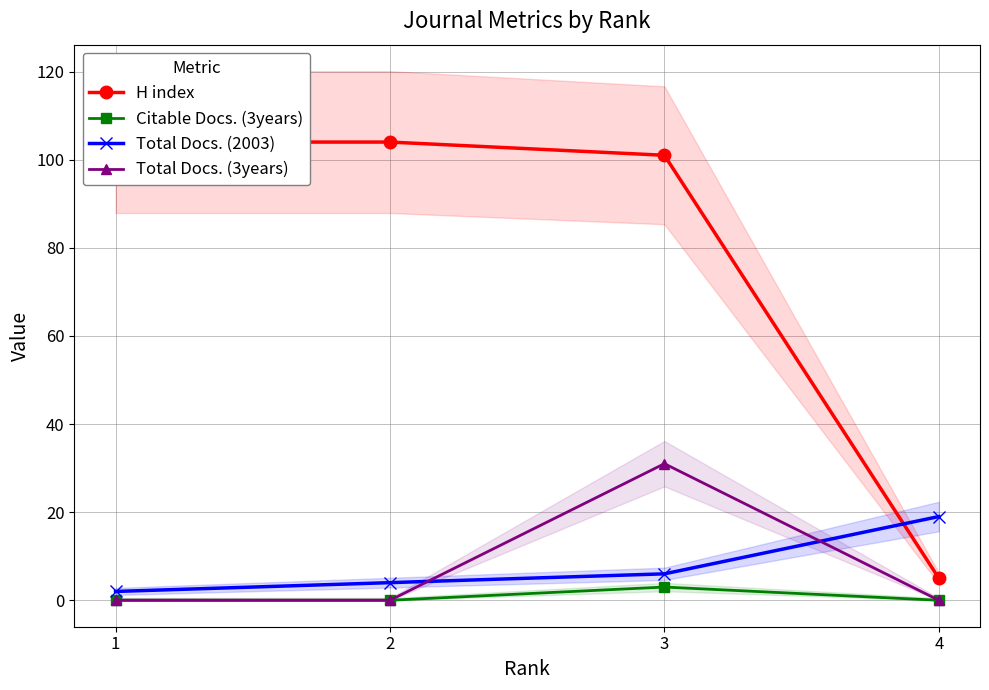

In Total Docs. (3years), how many points are higher than both neighbors (excluding endpoints)?

1